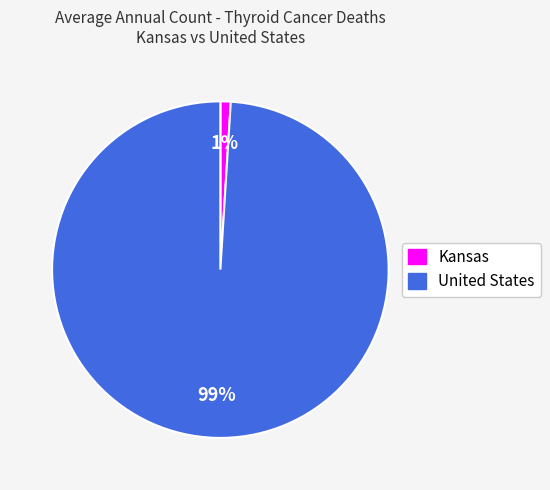

What is the largest slice in the pie chart?

United States